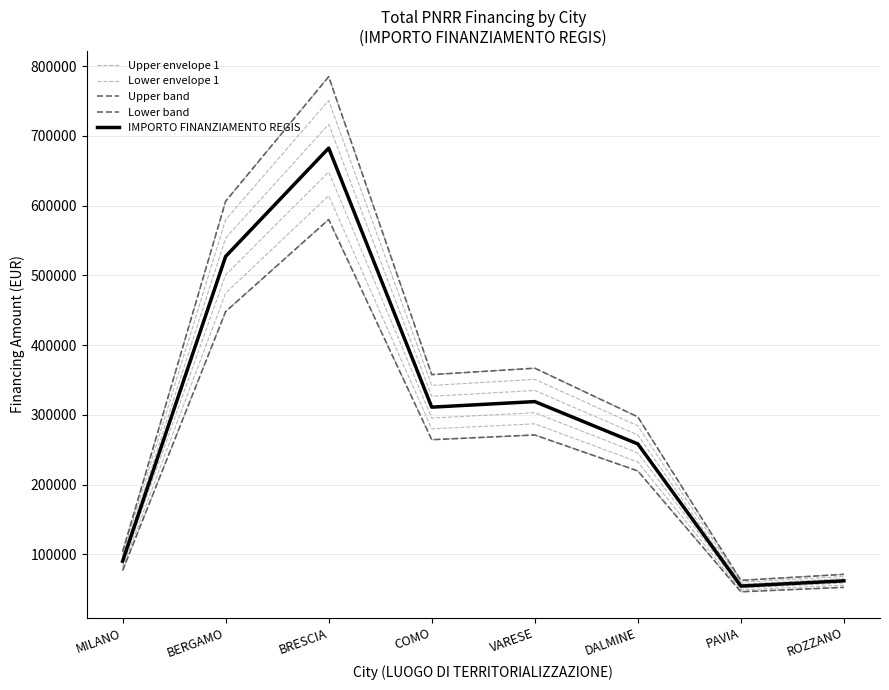

Rank the series by their maximum value, from lowest to highest.

Lower band, Lower envelope 1, IMPORTO FINANZIAMENTO REGIS, Upper envelope 1, Upper band